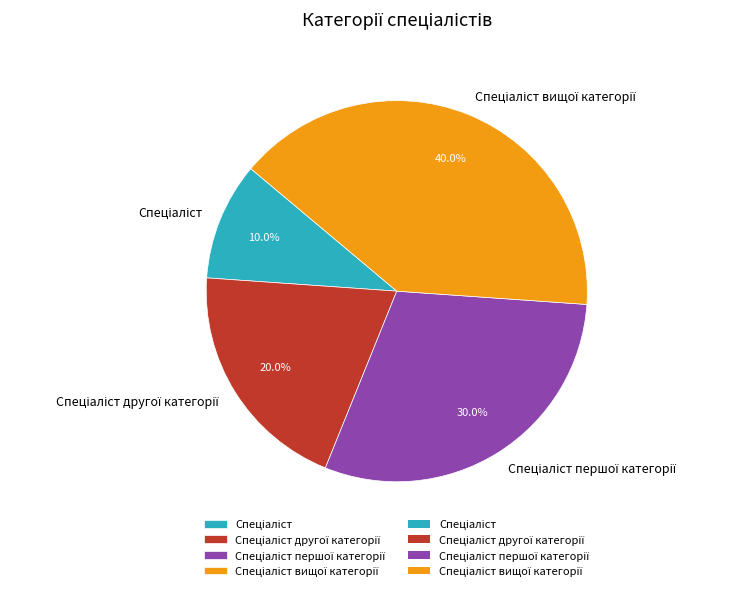

Does any single category account for the majority?

No